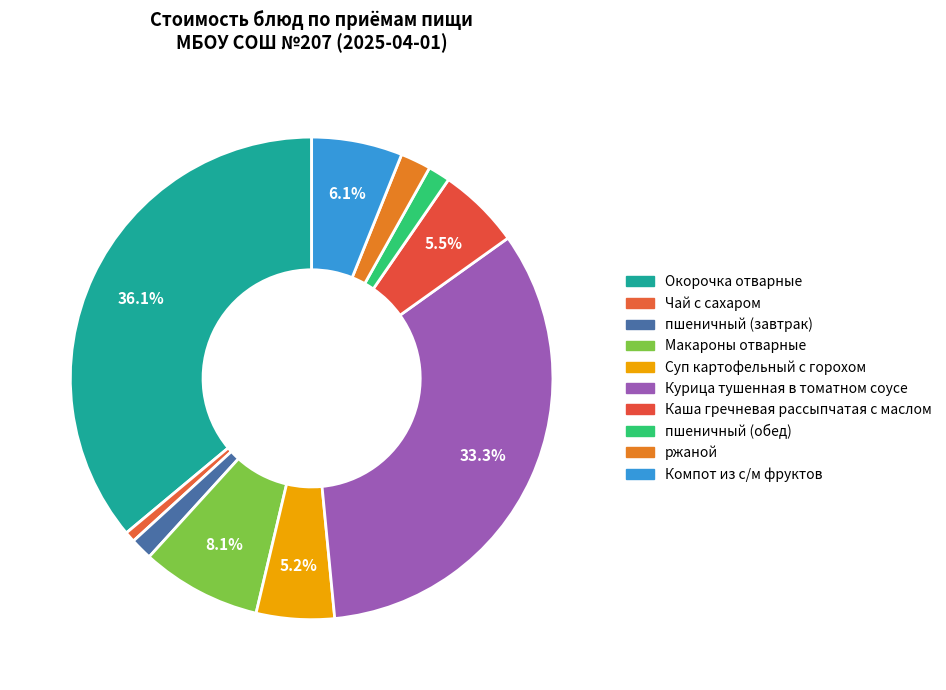

Which slice is the smallest?

Чай с сахаром